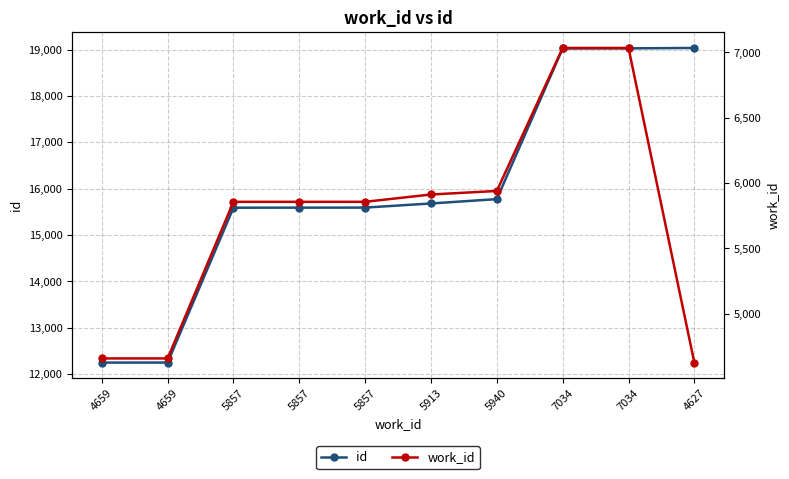

True or false: id and work_id cross at least once.

False